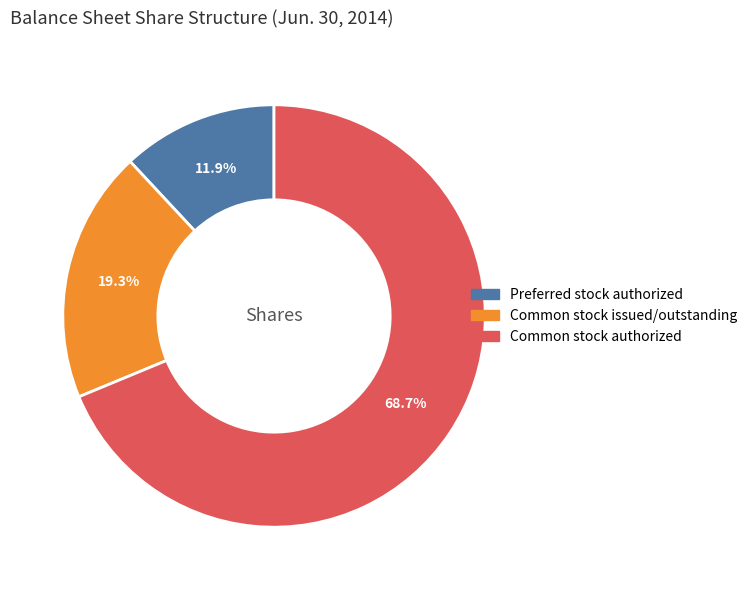

Do Common stock authorized and Preferred stock authorized together represent more than half of the pie?

Yes